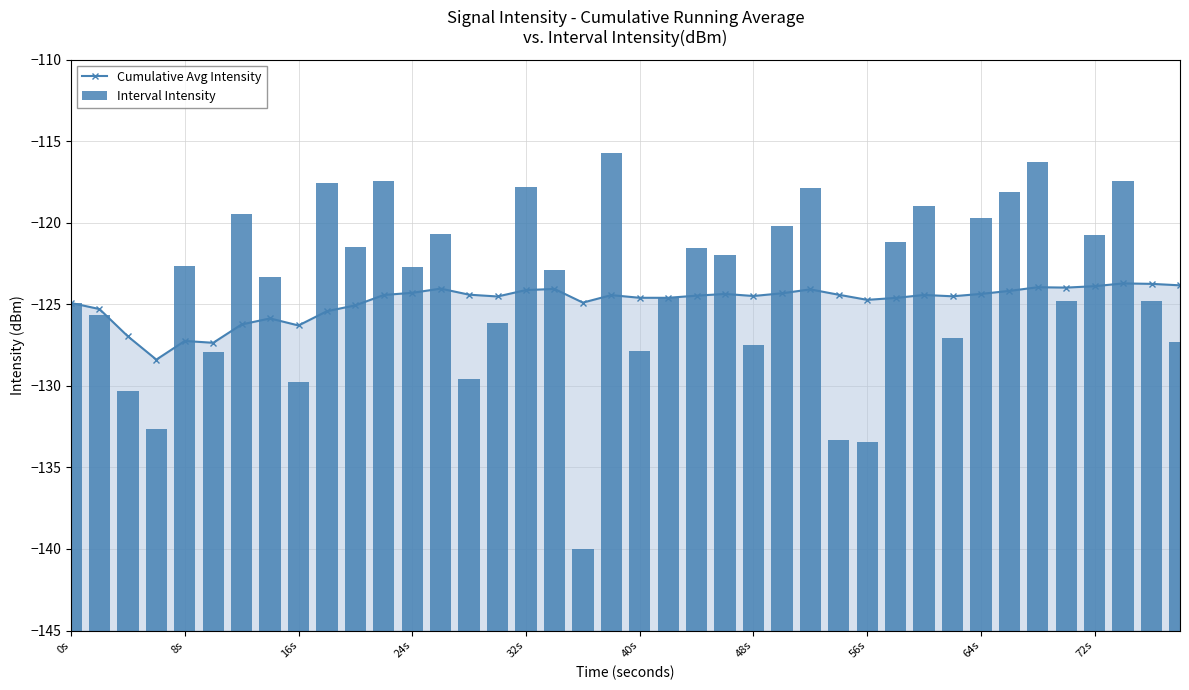

The Cumulative Avg Intensity series shows -124.5 at 48s. True or false?

True